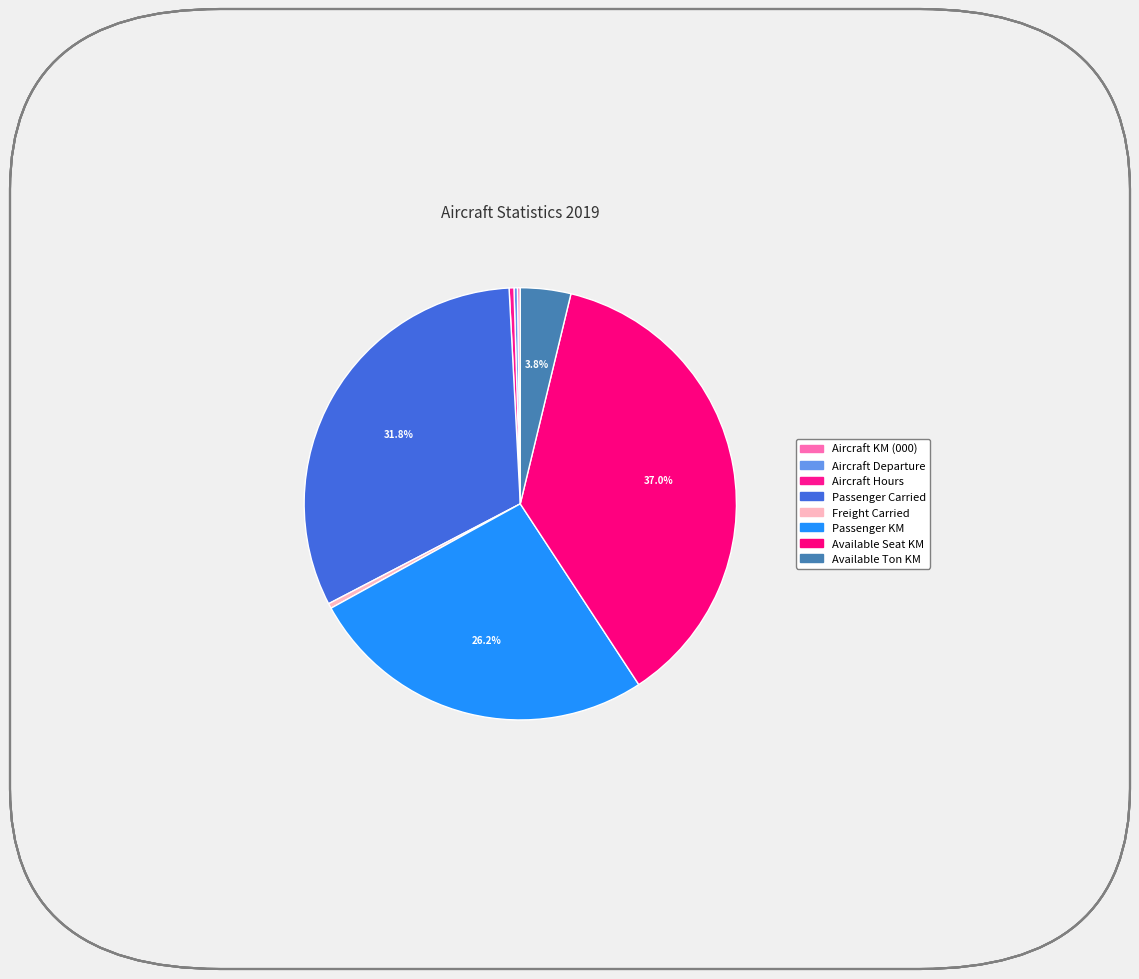

Is it true that Aircraft Departure is 0% of the pie?

True